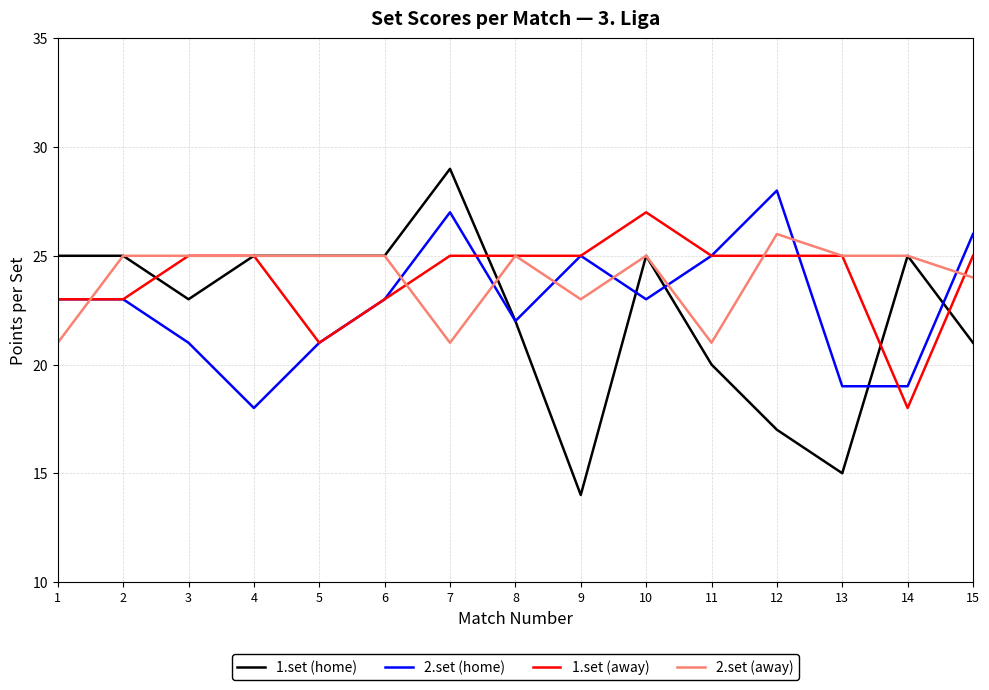

Where do 2.set (home) and 2.set (away) first cross each other?

1 and 2